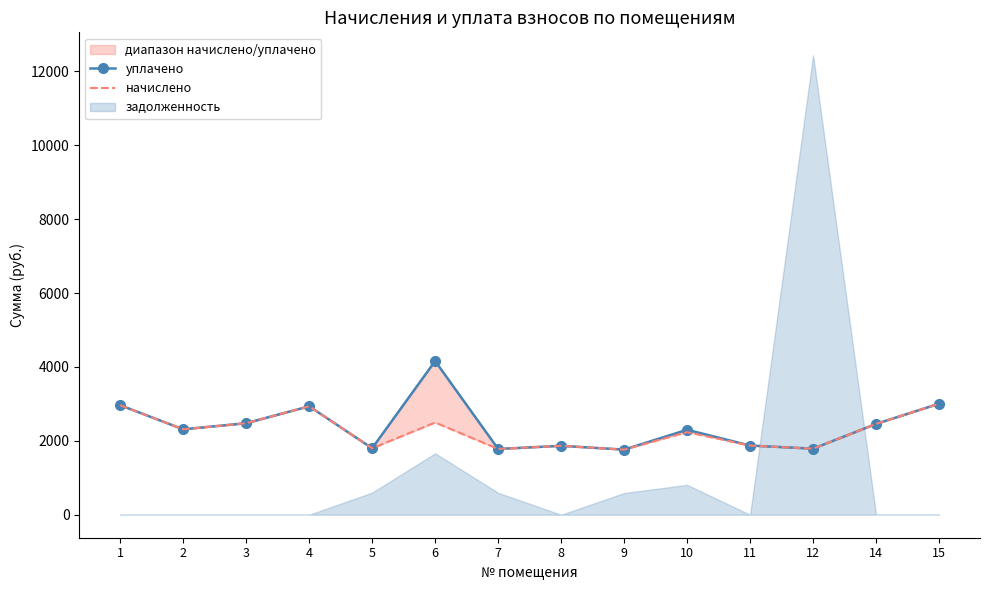

Is this an area chart (filled region under the line)?

No